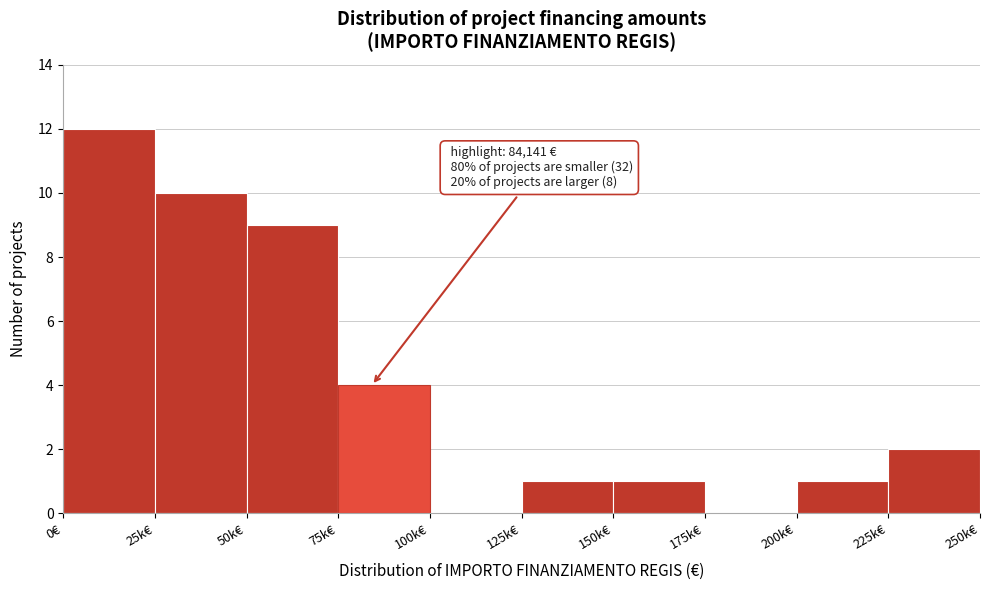

Reading right to left, transcribe all the data shown in this chart.

225k€=2	200k€=1	175k€=0	150k€=1	125k€=1	100k€=0	75k€=4	50k€=9	25k€=10	0€=12